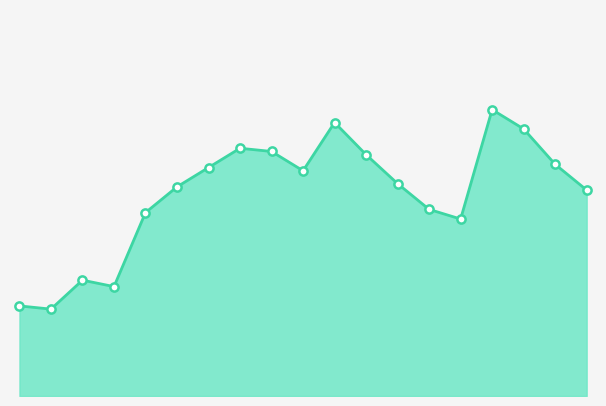

Is this an area chart (filled region under the line)?

Yes